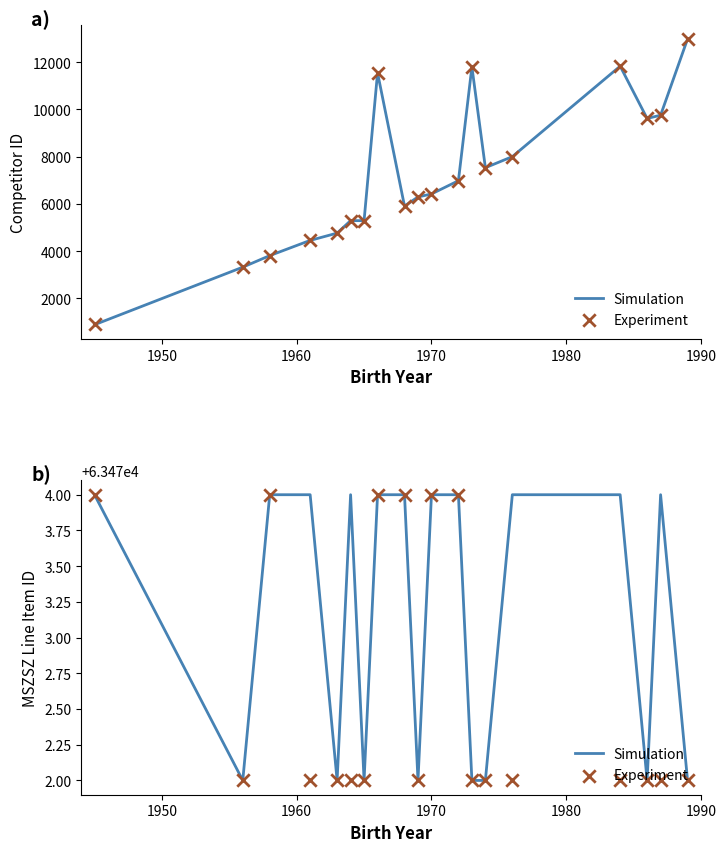

At how many categories does at least one series exceed 63472?

11